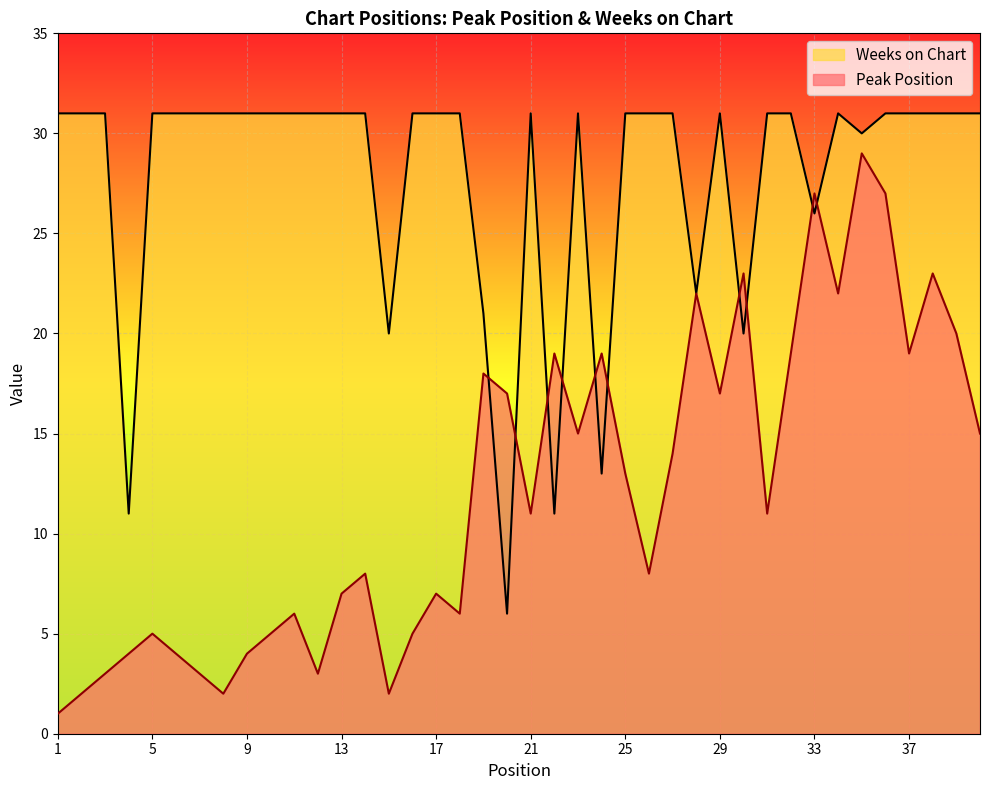

Reading left to right, transcribe all the data shown in this chart.

Peak Position: 1=1	2=2	3=3	4=4	5=5	6=4	7=3	8=2	9=4	10=5	11=6	12=3	13=7	14=8	15=2	16=5	17=7	18=6	19=18	20=17	21=11	22=19	23=15	24=19	25=13	26=8	27=14	28=22	29=17	30=23	31=11	32=19	33=27	34=22	35=29	36=27	37=19	38=23	39=20	40=15
Weeks on Chart: 1=31	2=31	3=31	4=11	5=31	6=31	7=31	8=31	9=31	10=31	11=31	12=31	13=31	14=31	15=20	16=31	17=31	18=31	19=21	20=6	21=31	22=11	23=31	24=13	25=31	26=31	27=31	28=22	29=31	30=20	31=31	32=31	33=26	34=31	35=30	36=31	37=31	38=31	39=31	40=31